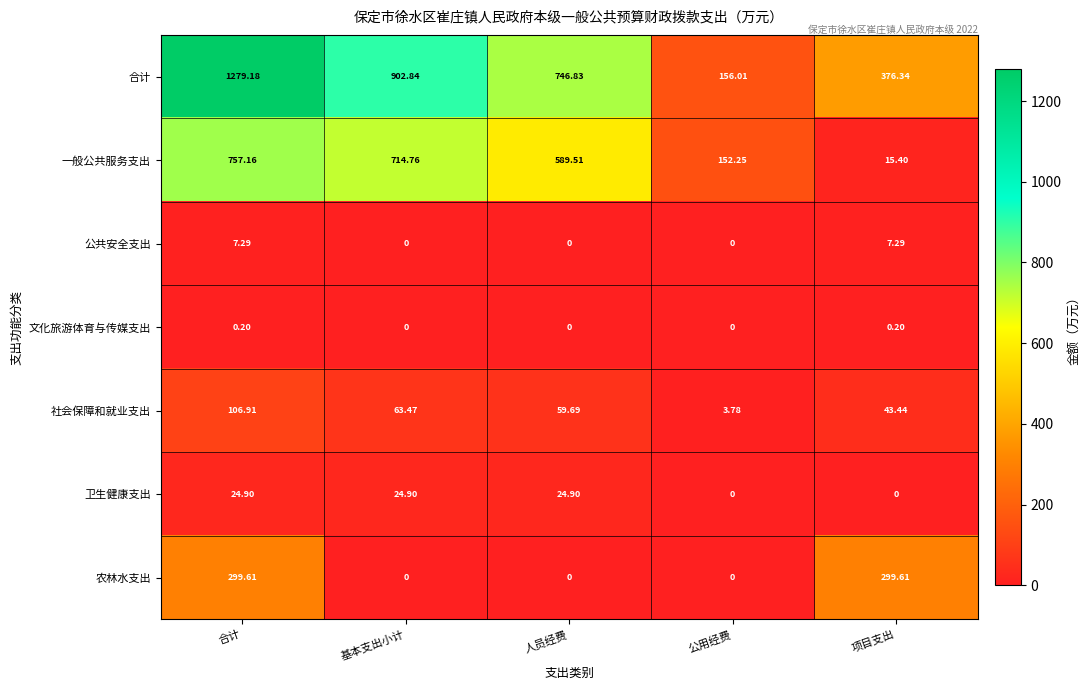

Is the value of 合计 at 公用经费 greater than the value of 一般公共服务支出 at 公用经费?

Yes